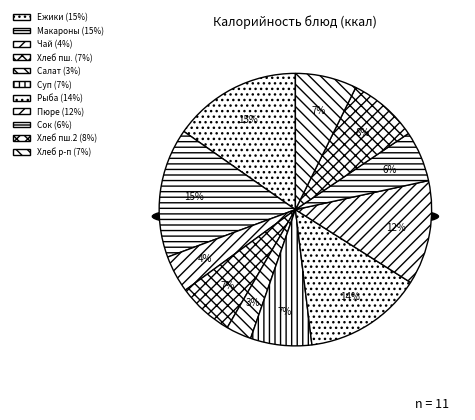

To the nearest percent, what is the difference between the хлеб пшеничный йодированый and картофельное пюре slice percentages?

4%